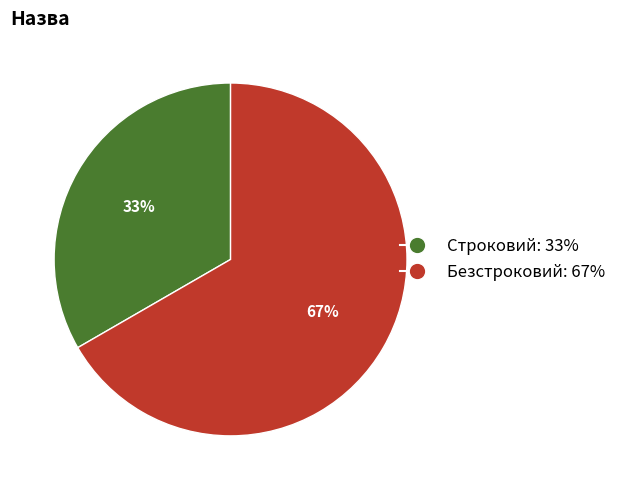

What is the majority slice?

Безстроковий